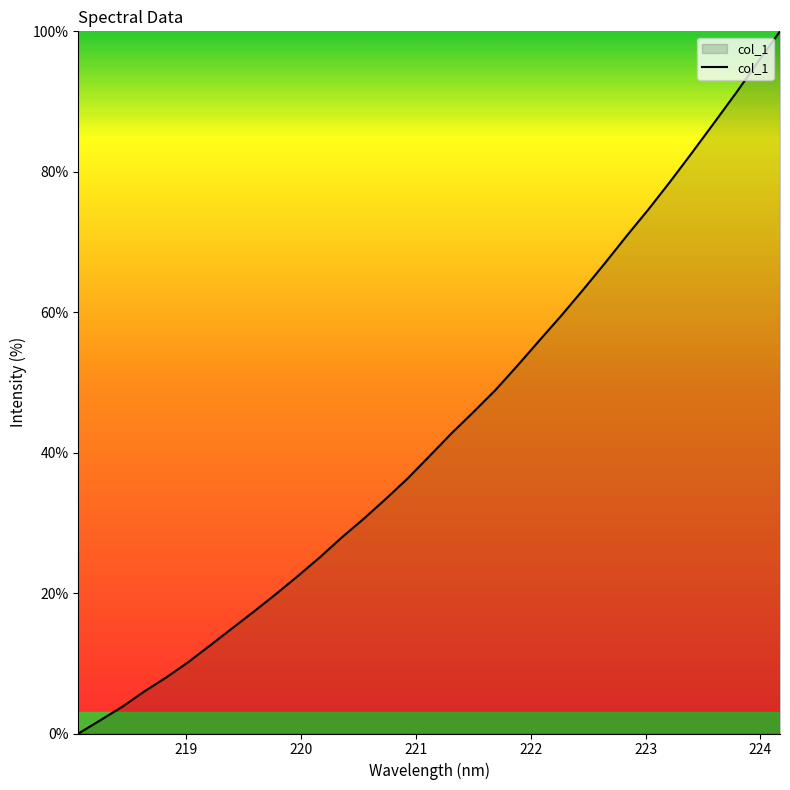

What is the difference between the maximum and minimum values?

100.0